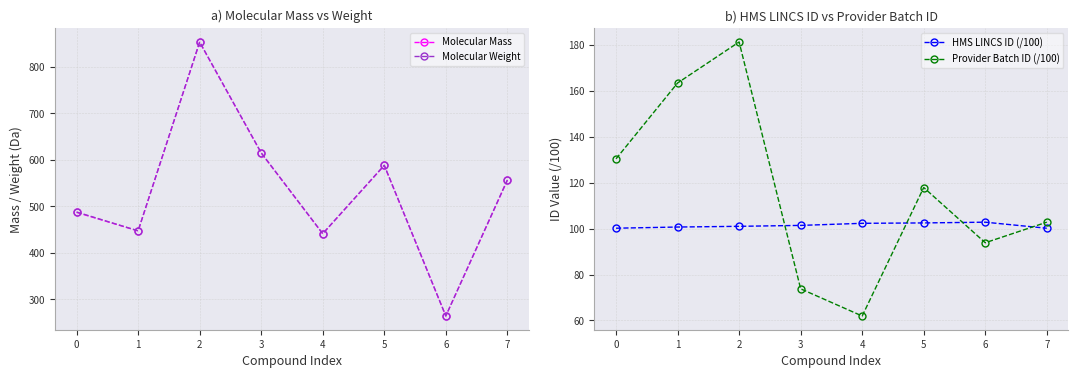

Between which two adjacent categories do Provider Batch ID (/100) and HMS LINCS ID (/100) first intersect?

2 and 3